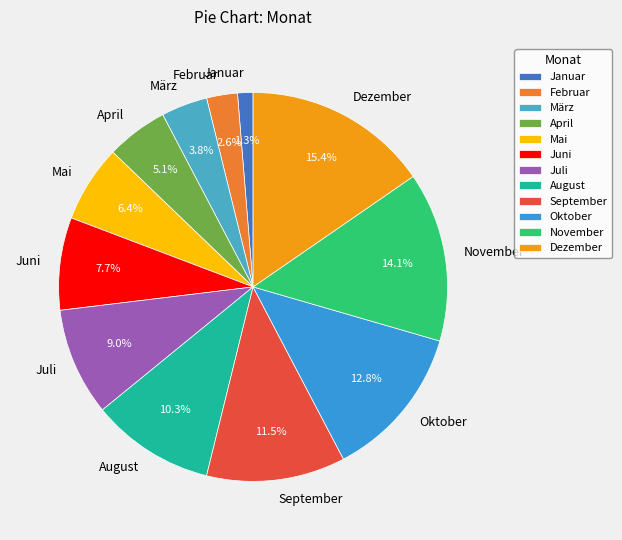

Between Oktober and August, which is larger?

Oktober